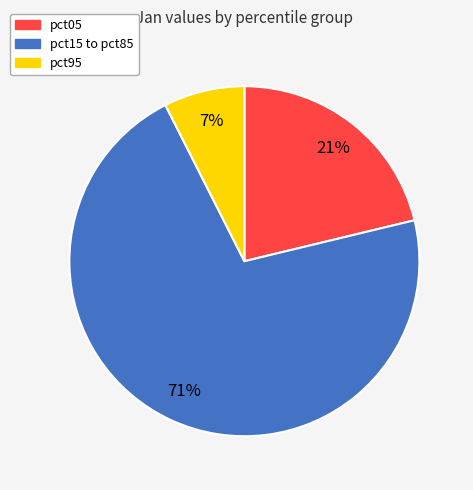

To the nearest percent, what is the average slice percentage?

33%